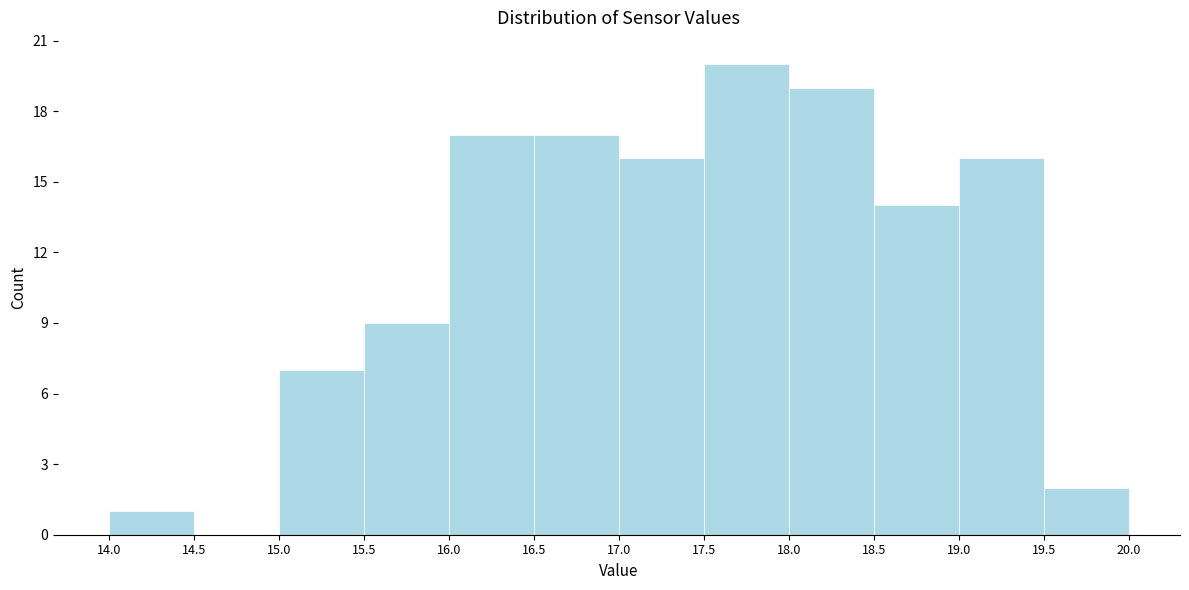

Reading left to right, transcribe this chart: for each bar, give the range it covers on the x-axis and its height. The values are not printed on the chart, so give them approximately, as read against the axis.

14.0 to 14.5: 1
14.5 to 15.0: 0
15.0 to 15.5: 7
15.5 to 16.0: 9
16.0 to 16.5: 17
16.5 to 17.0: 17
17.0 to 17.5: 16
17.5 to 18.0: 20
18.0 to 18.5: 19
18.5 to 19.0: 14
19.0 to 19.5: 16
19.5 to 20.0: 2